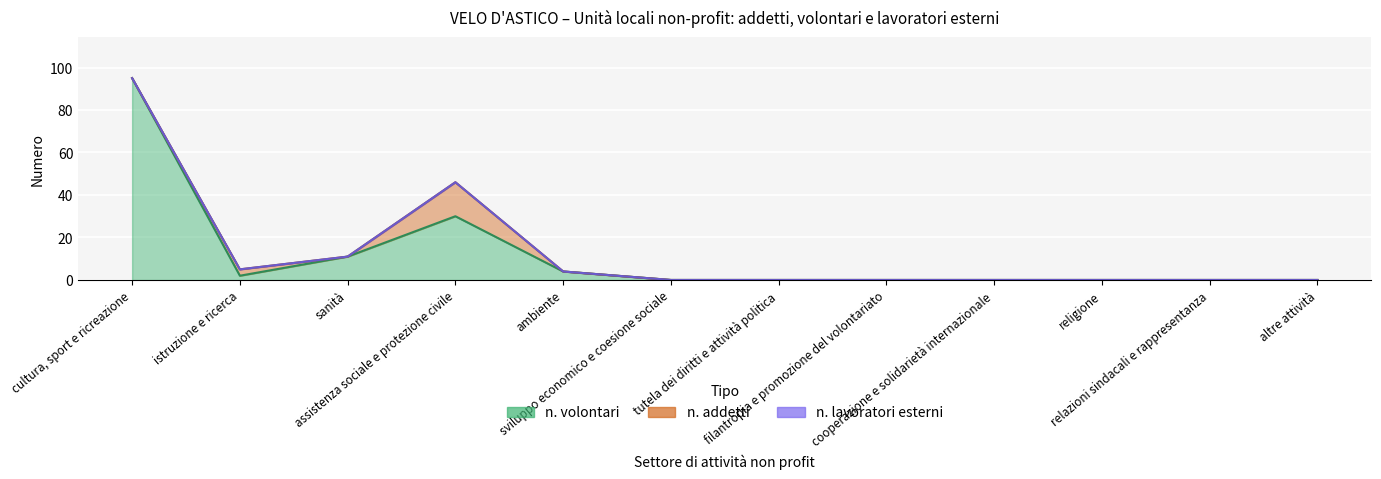

At which label does n. lavoratori esterni reach its minimum?

cultura, sport e ricreazione